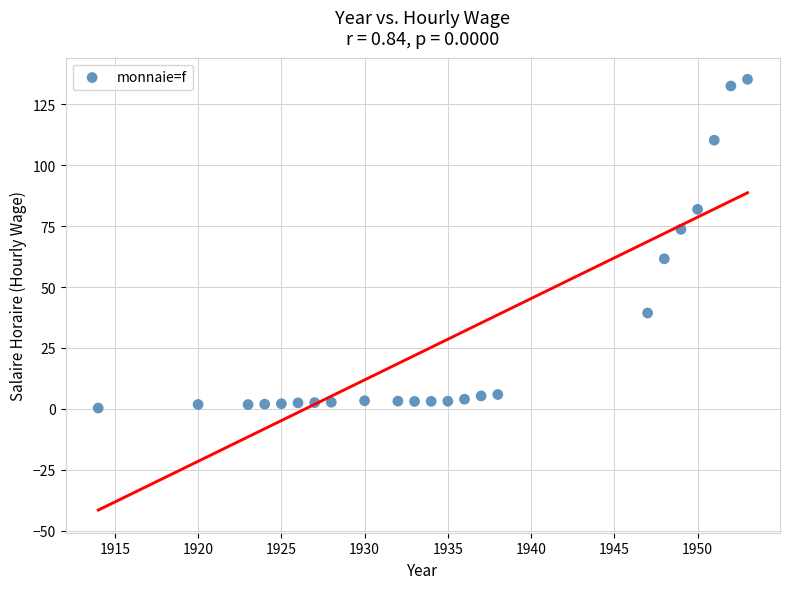

What is the range of Y values (max minus min)?

134.9